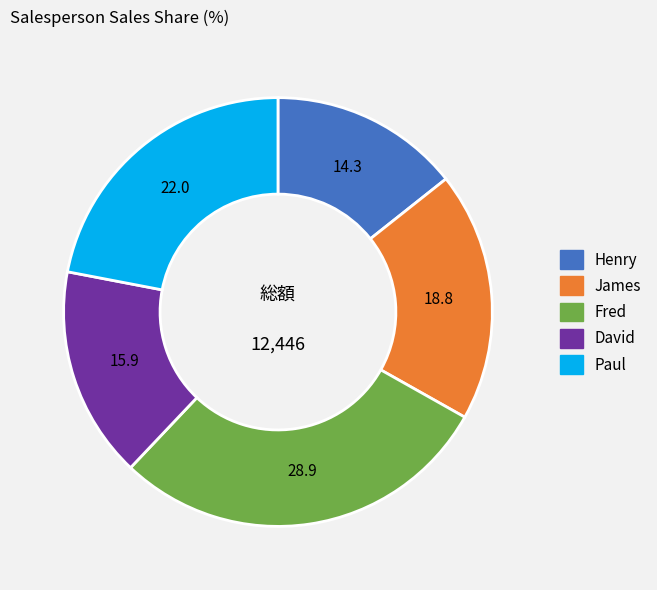

True or false: David accounts for 21% of the total.

False